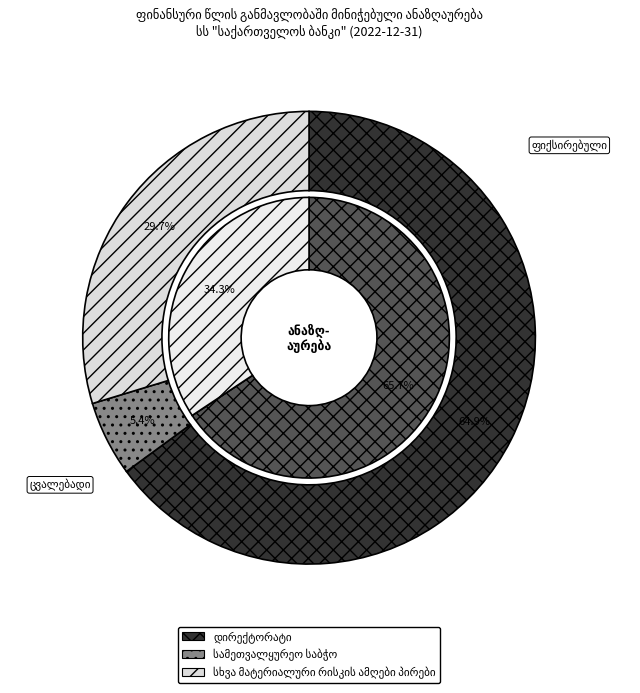

Which slice is the smallest?

სამეთვალყურეო საბჭო